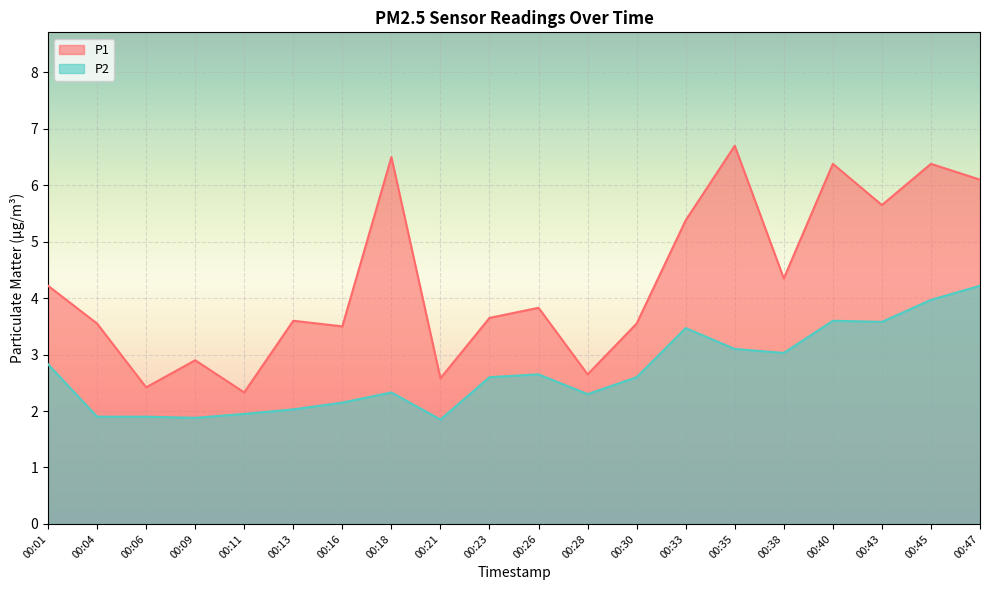

What is the highest value of the P1 series?

6.7